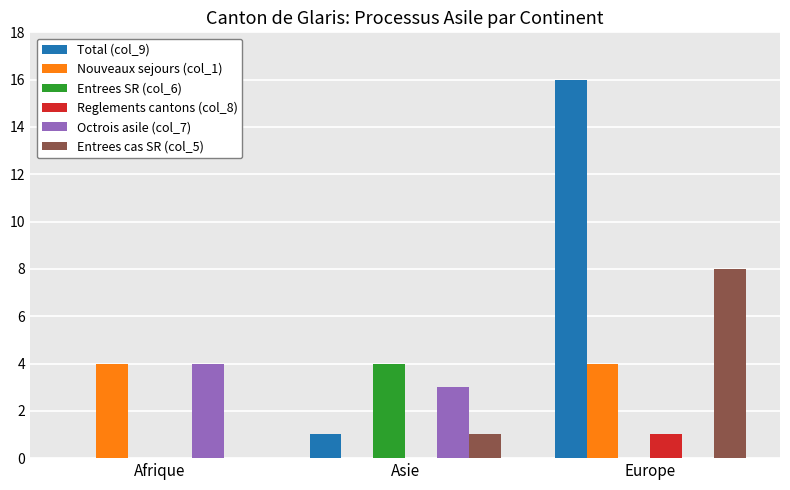

Which series has the largest total across all categories?

Total (col_9)